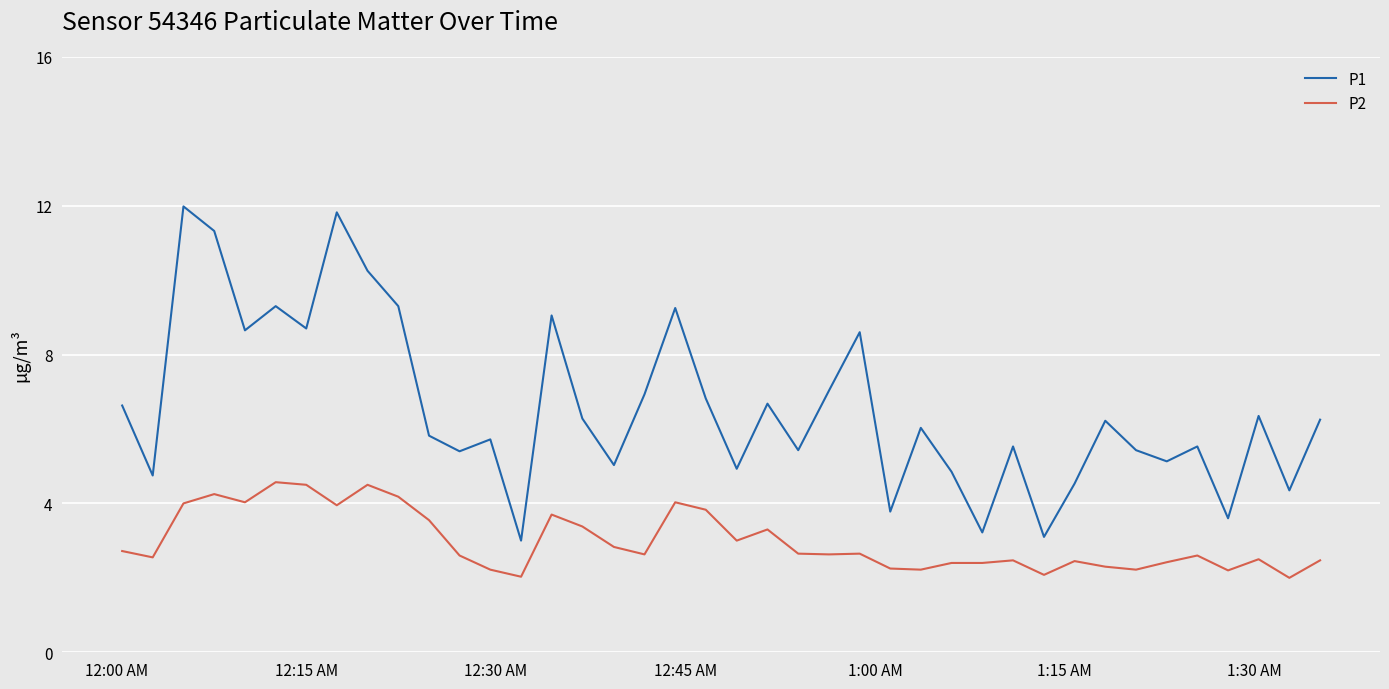

Which series has the largest range (max minus min)?

P1